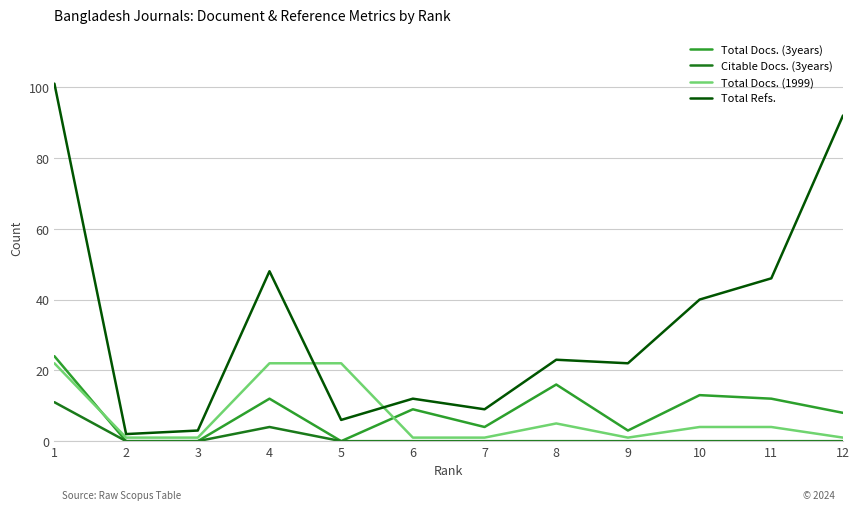

The Citable Docs. (3years) series shows 8 at 5. True or false?

False